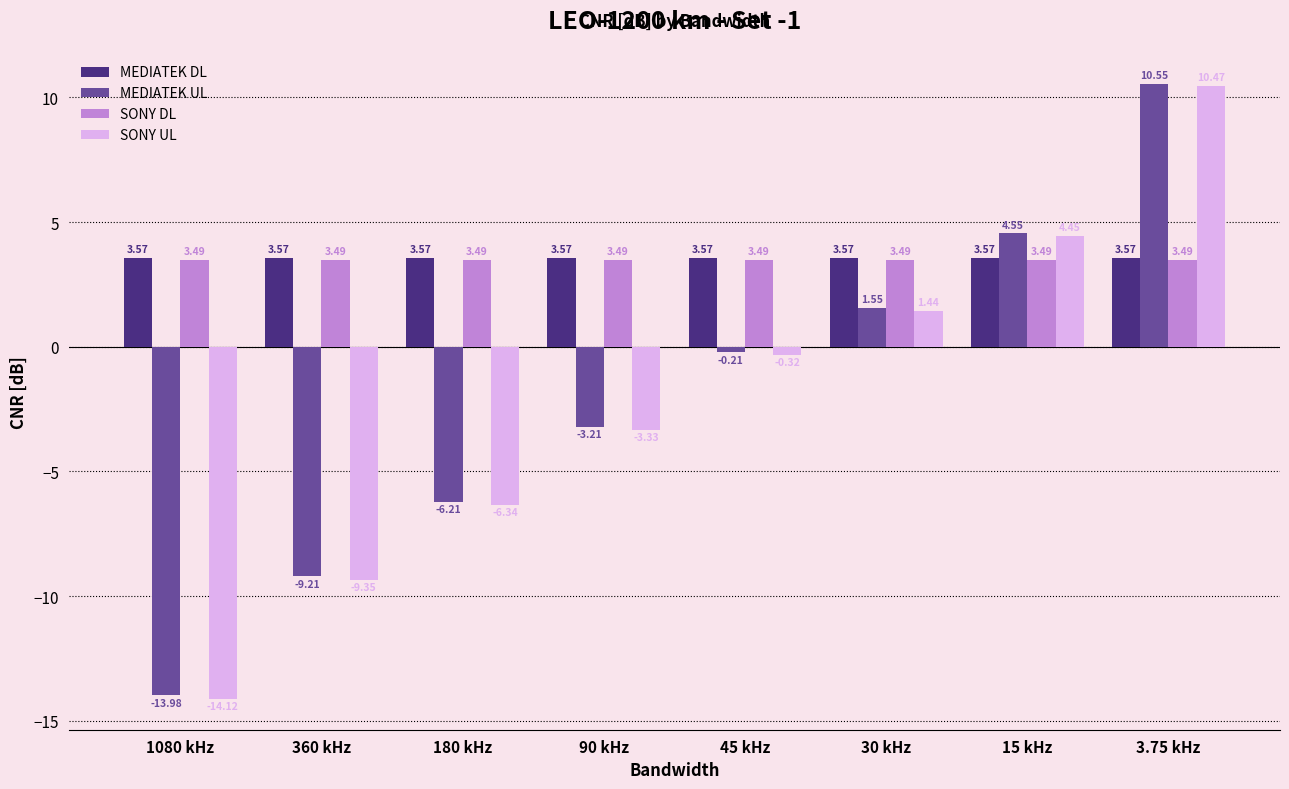

How many data points does each series have?

8